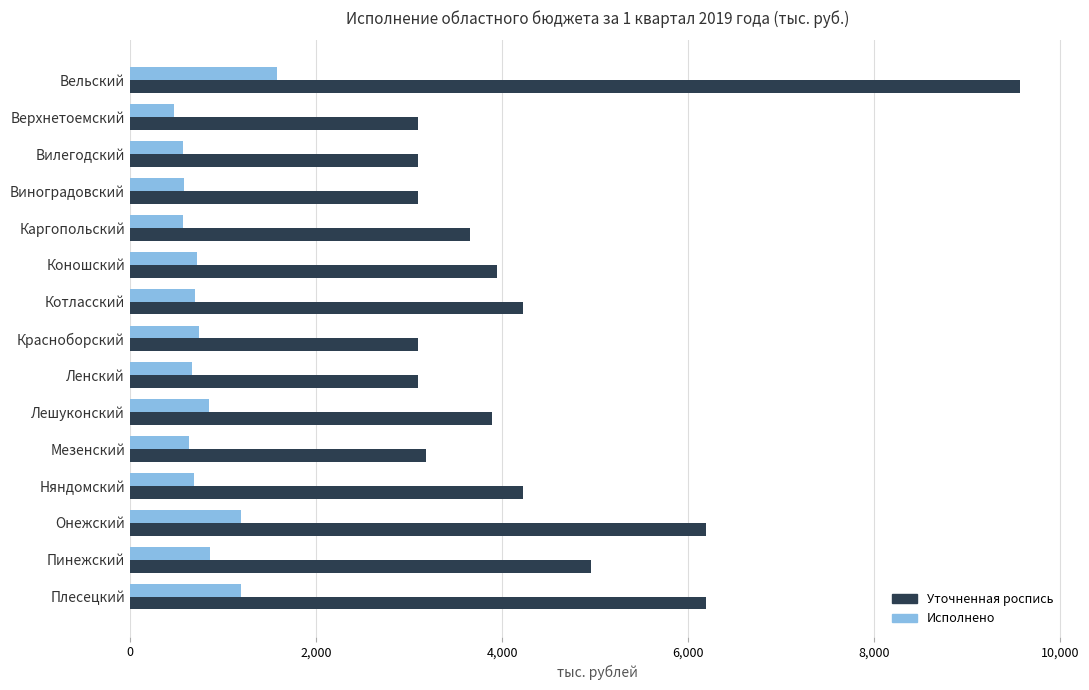

How many data points does each series have?

15